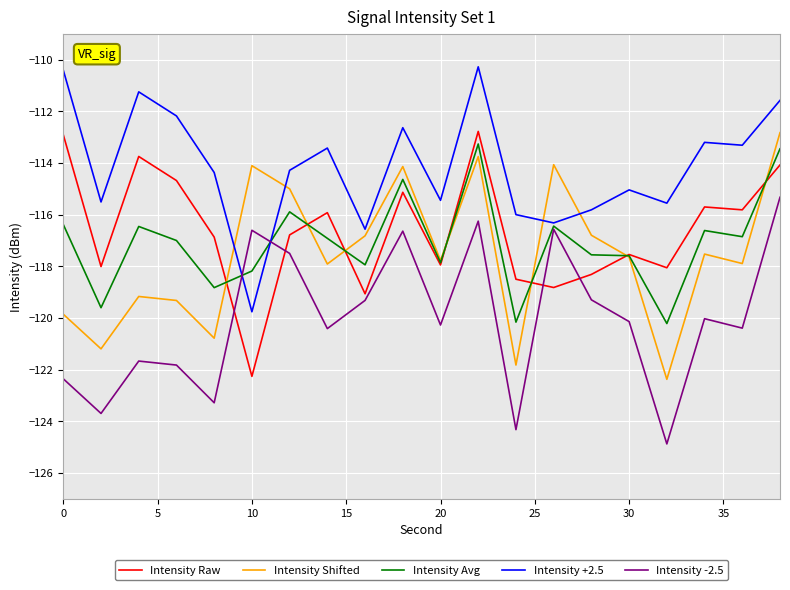

What is the greatest value displayed?

-110.3